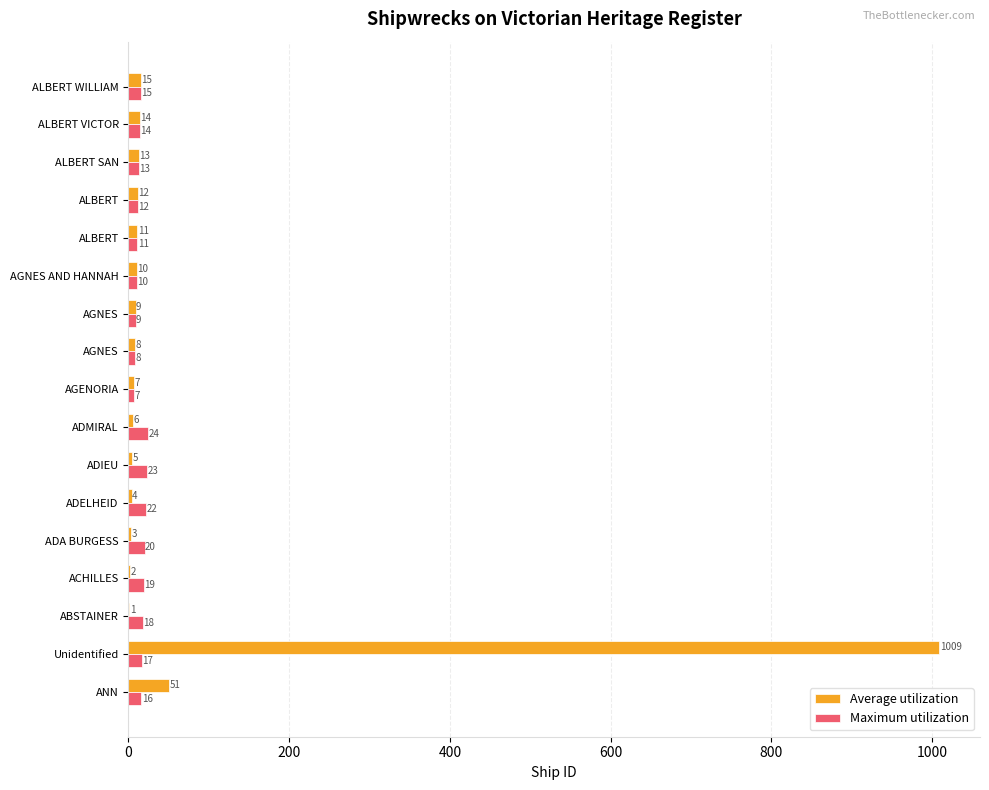

At which category is the sum across all series the highest?

Unidentified